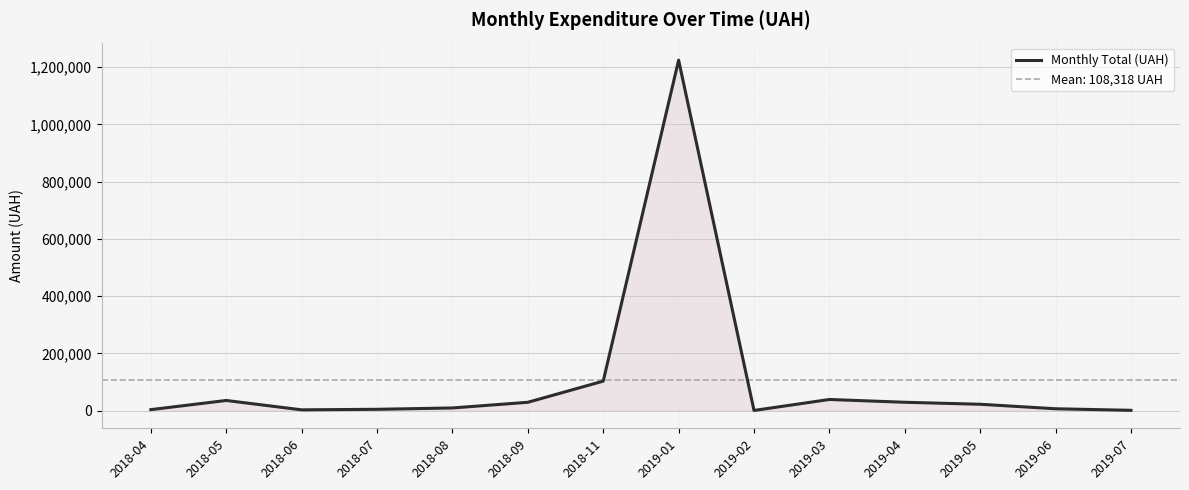

How many data points are above 22697?

6